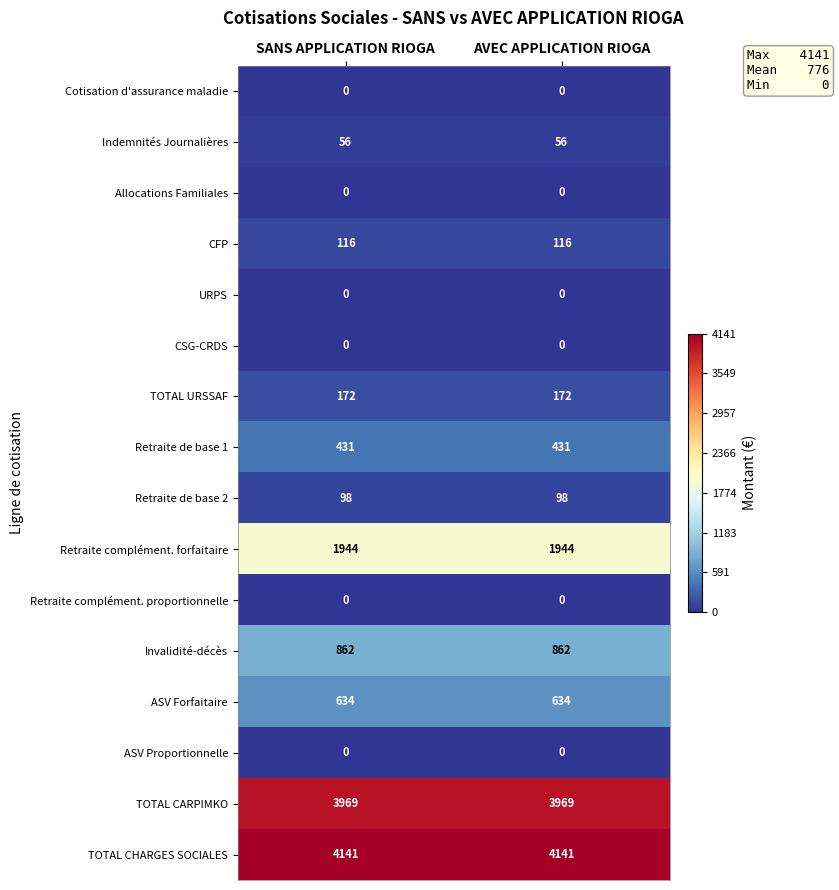

Which series has the largest total across all categories?

TOTAL CHARGES SOCIALES